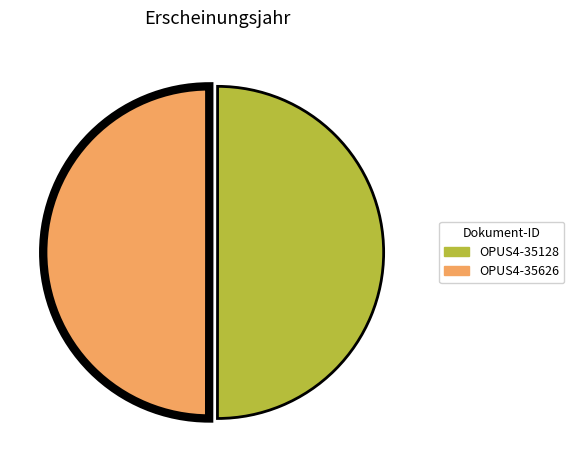

What is the ratio of the value at OPUS4-35128 to the value at OPUS4-35626?

1.0